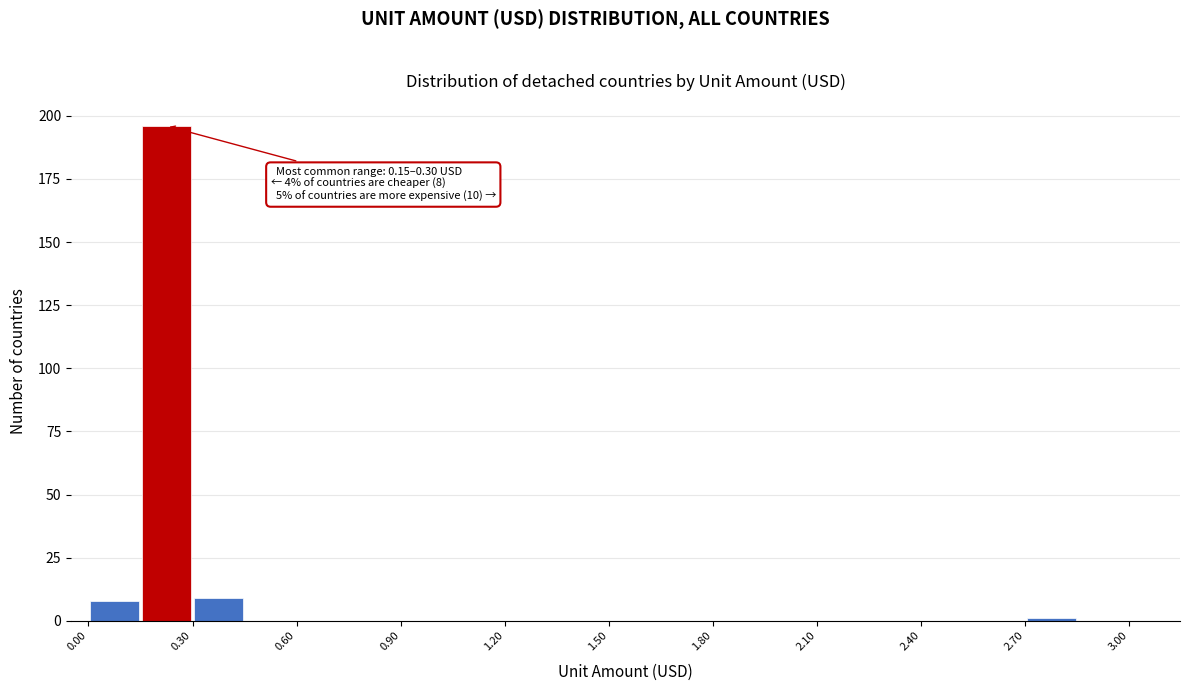

Around what value on the x-axis is the tallest bar? Give the approximate position of its centre, as read against the axis.

0.25